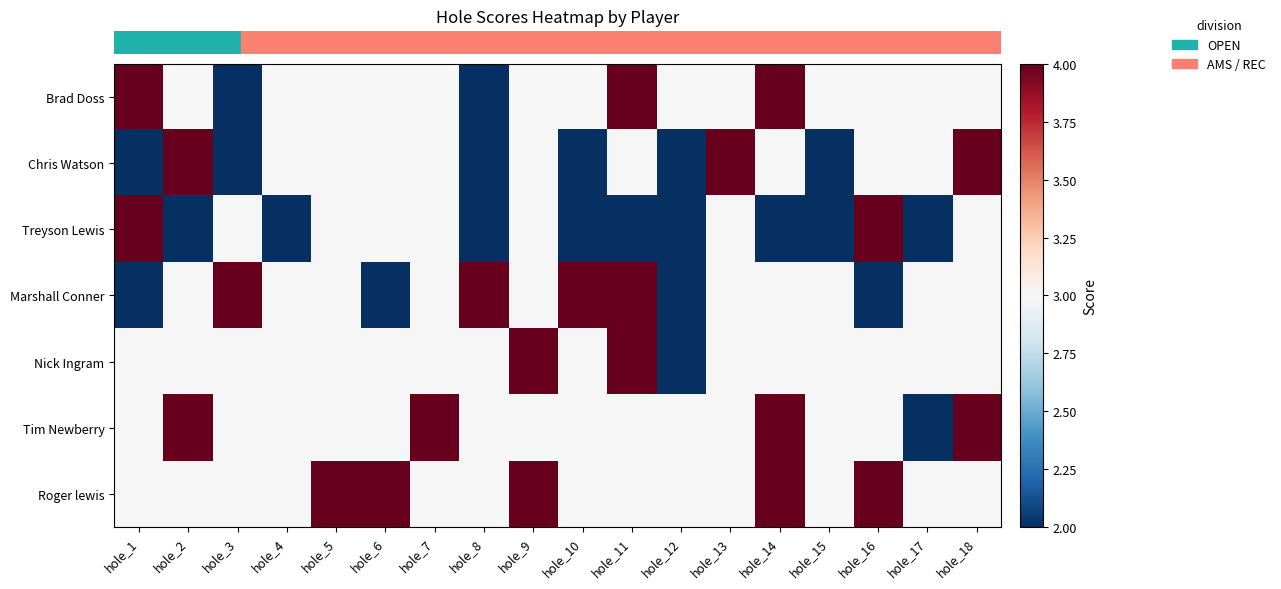

Count the number of categories in the chart.

18